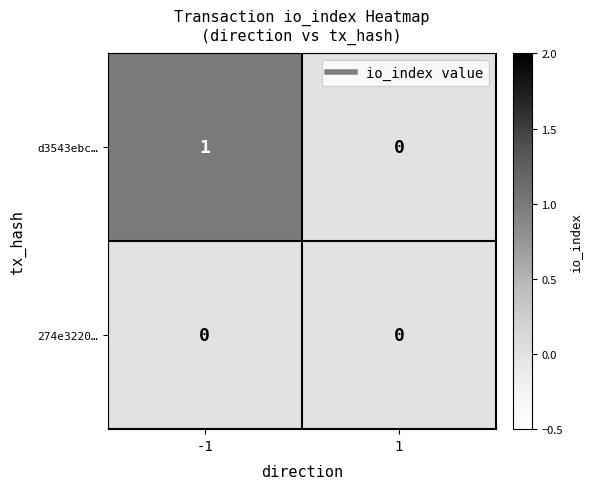

Rank the series by their maximum value, from highest to lowest.

d3543ebc…, 274e3220…